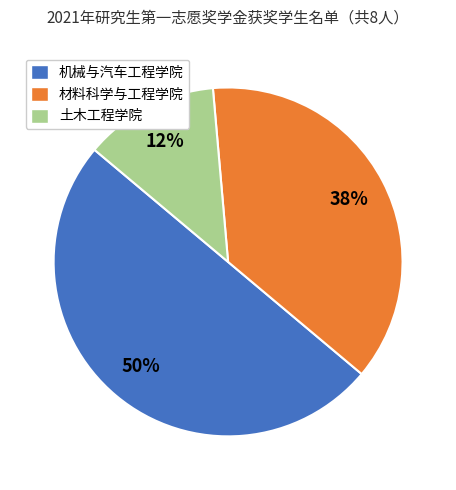

What is the largest slice in the pie chart?

机械与汽车工程学院